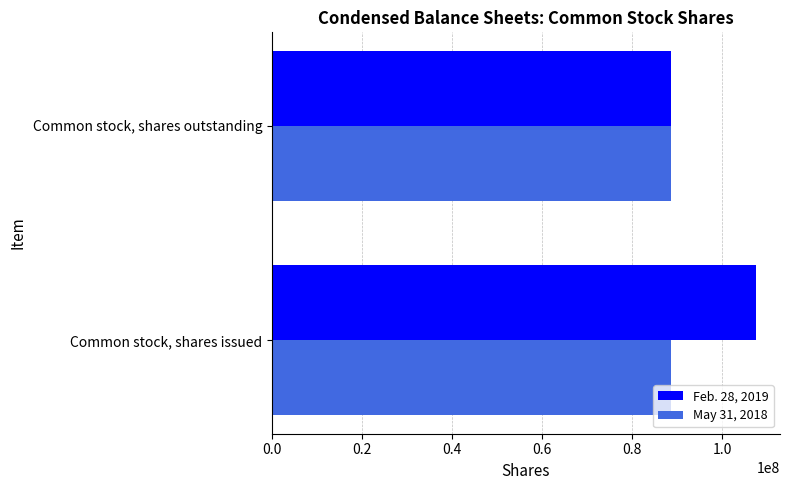

List the series in order of their peak value, highest first.

Feb. 28, 2019, May 31, 2018